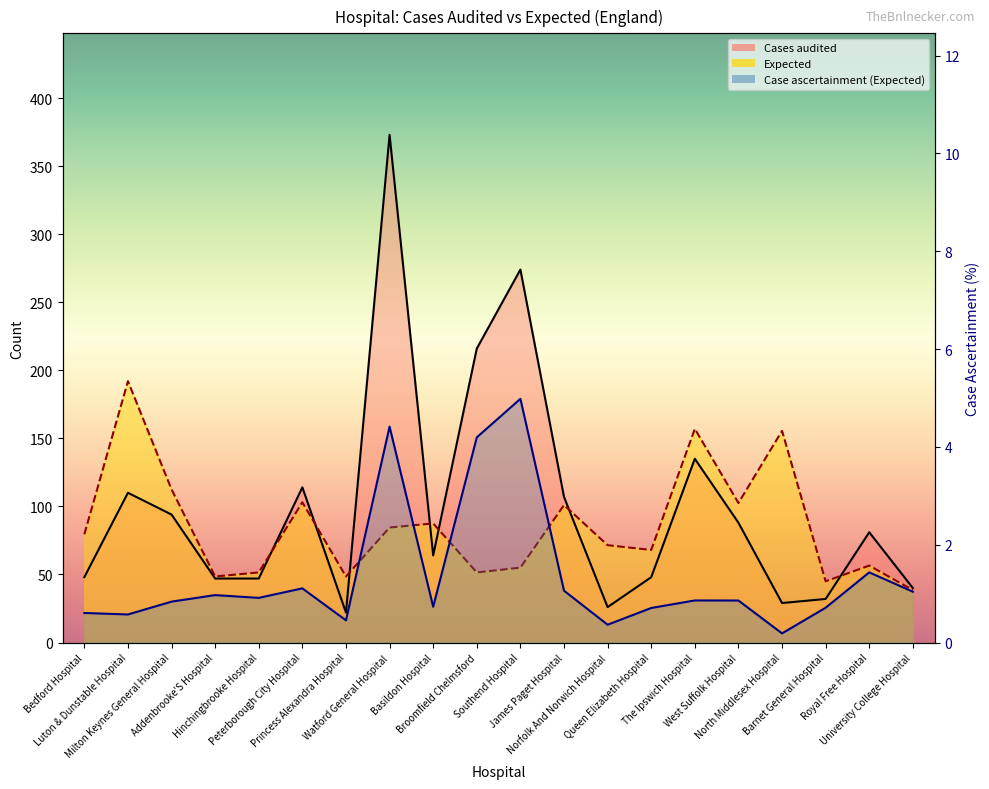

What is the sum of the Expected values at Milton Keynes General Hospital and Addenbrooke'S Hospital?

161.0